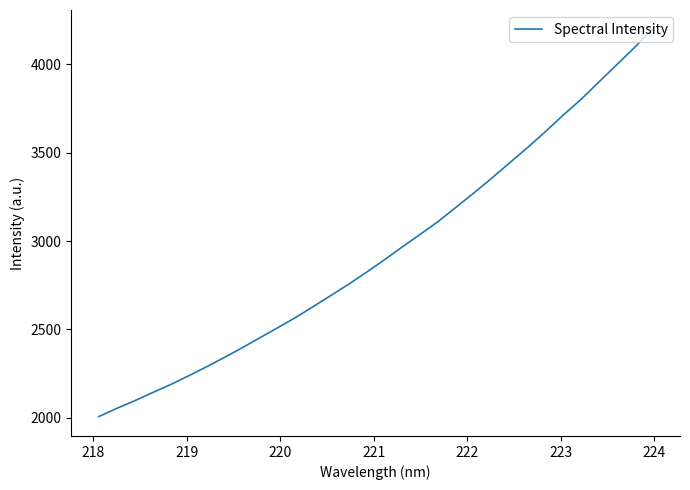

What is the maximum value shown in the chart?

4198.7